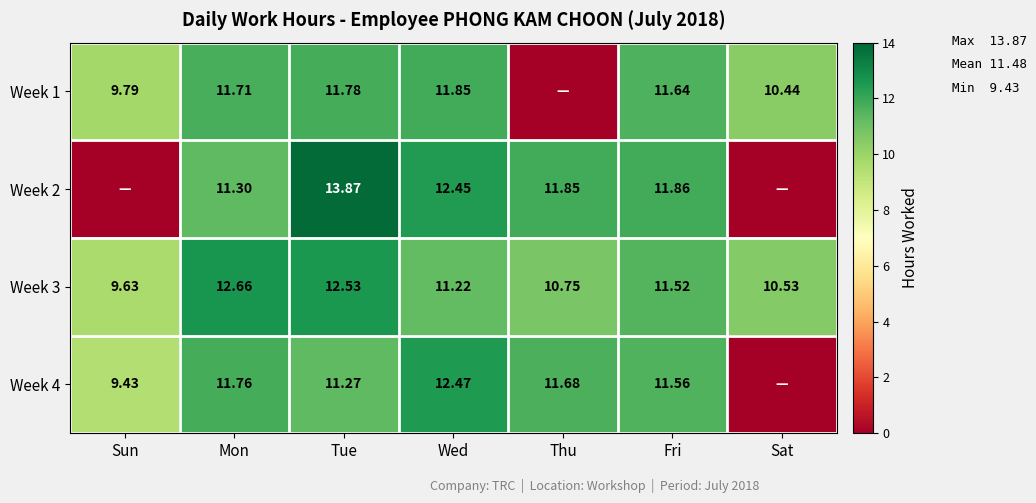

What is the difference between the highest and lowest values at Sun?

9.8